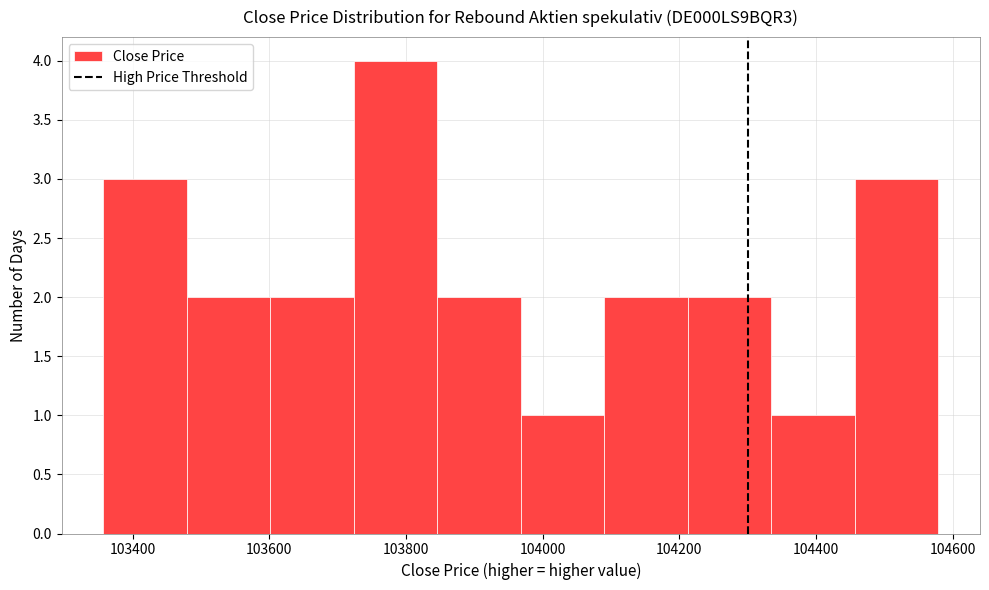

Which range on the x-axis has the tallest bar?

103720 to 103840